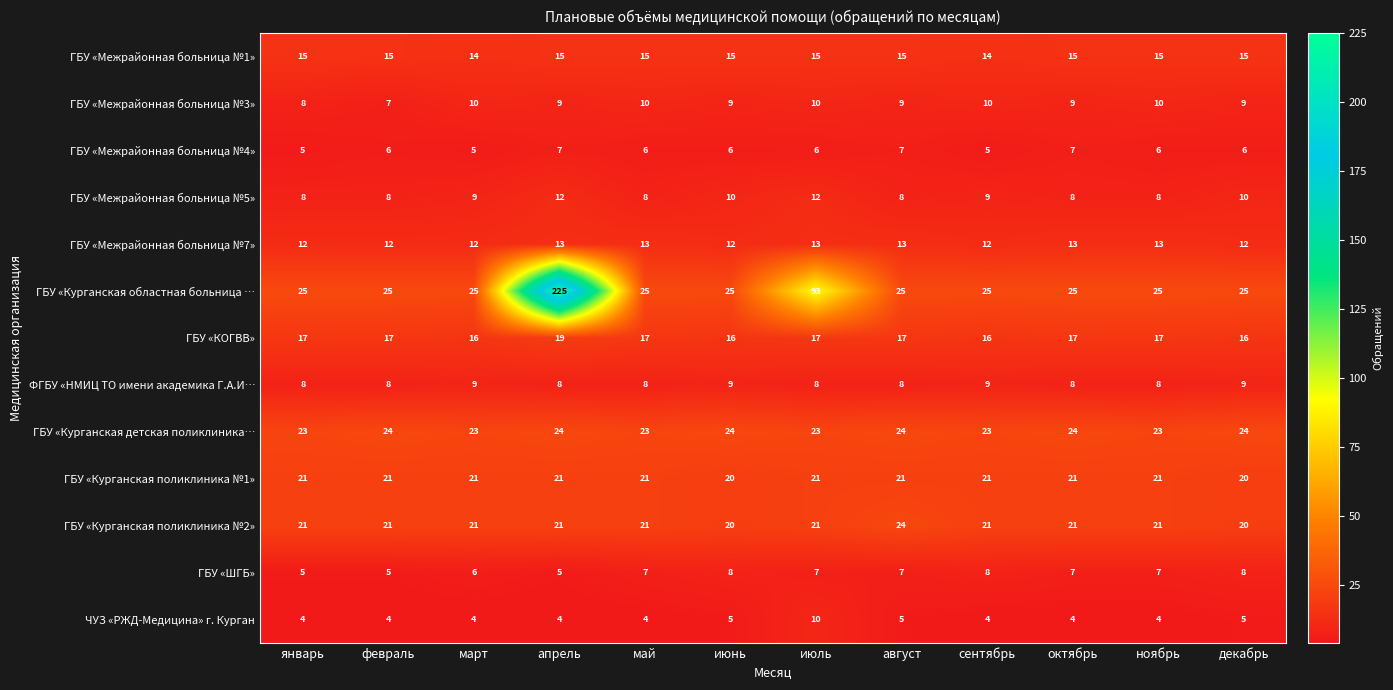

At how many categories does at least one series exceed 112?

1